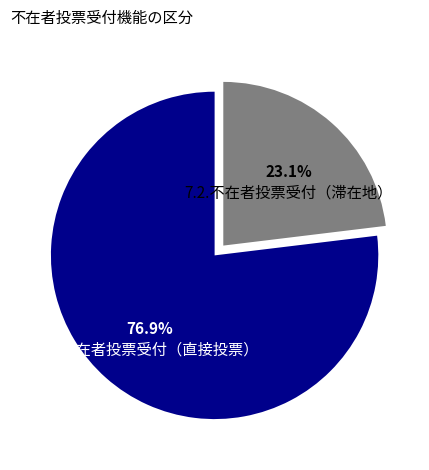

To the nearest percent, what is the average slice percentage?

50%